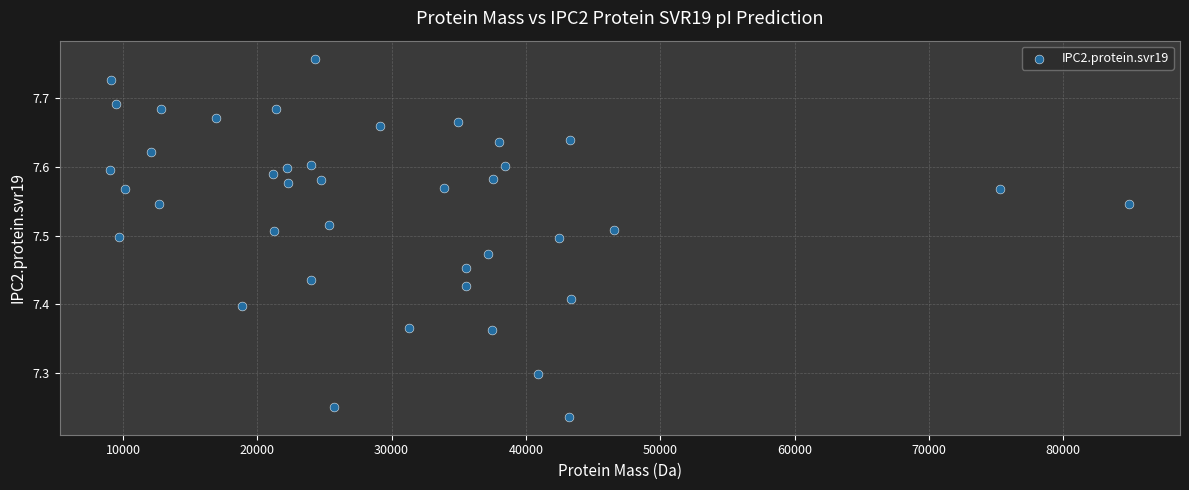

What is the range of X values (max minus min)?

75849.0